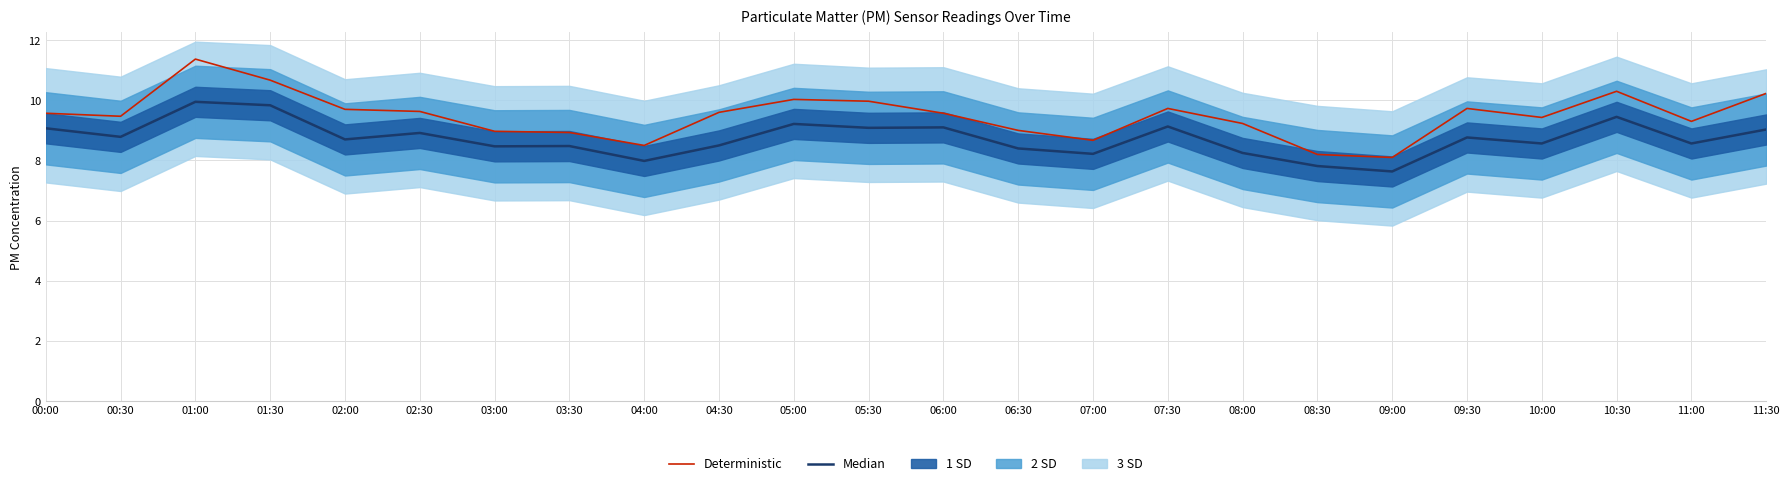

What is the difference between the Median values at 11:00 and 07:00?

0.3